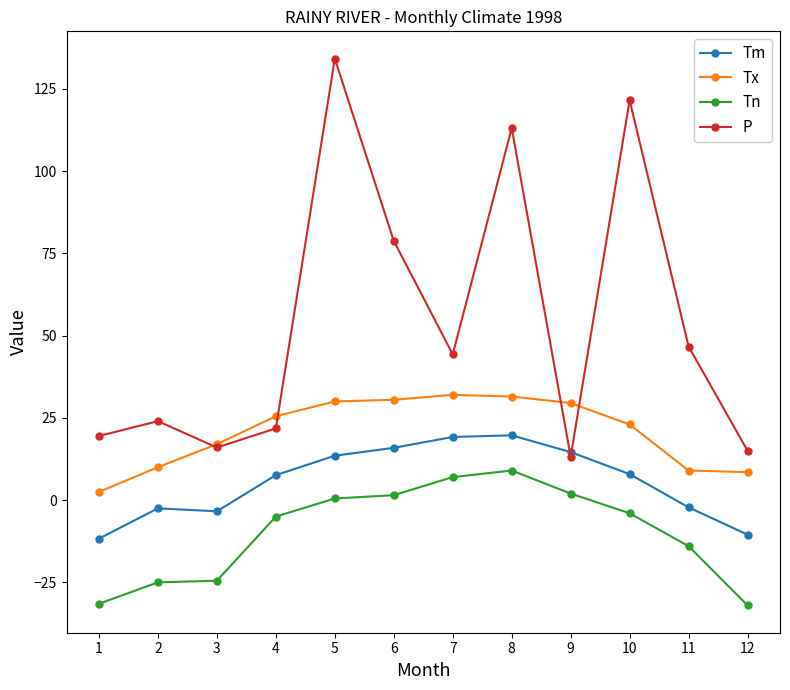

Is the value of Tx at 8 greater than the value of Tm at 7?

Yes